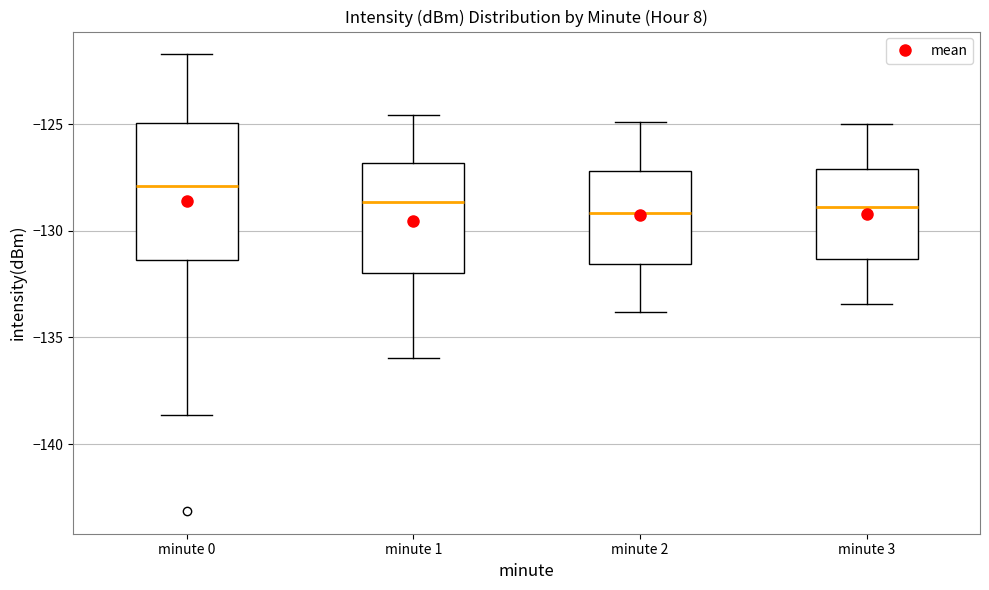

Reading left to right, transcribe this box plot: for each box, give where its median line is, the range the box spans, and where its two whiskers end, as read against the y-axis. The values are not printed on the chart, so give them approximately, as read against the axis.

minute 0: median -128.0, box -131.5 to -125.0, whiskers -138.5 to -121.5
minute 1: median -128.5, box -132.0 to -127.0, whiskers -136.0 to -124.5
minute 2: median -129.0, box -131.5 to -127.0, whiskers -134.0 to -125.0
minute 3: median -129.0, box -131.5 to -127.0, whiskers -133.5 to -125.0